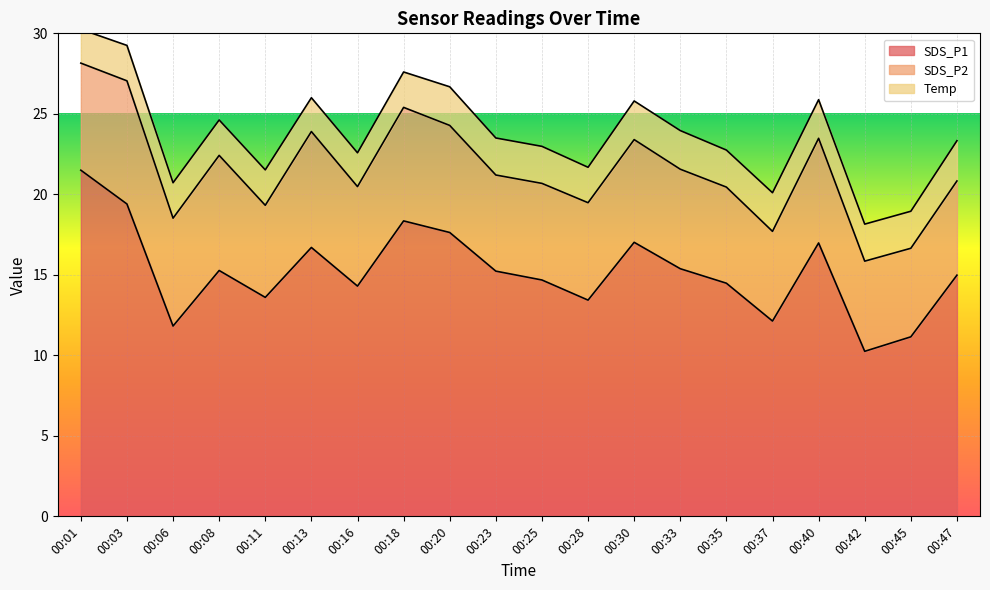

How many data points in SDS_P2 are above 6?

12